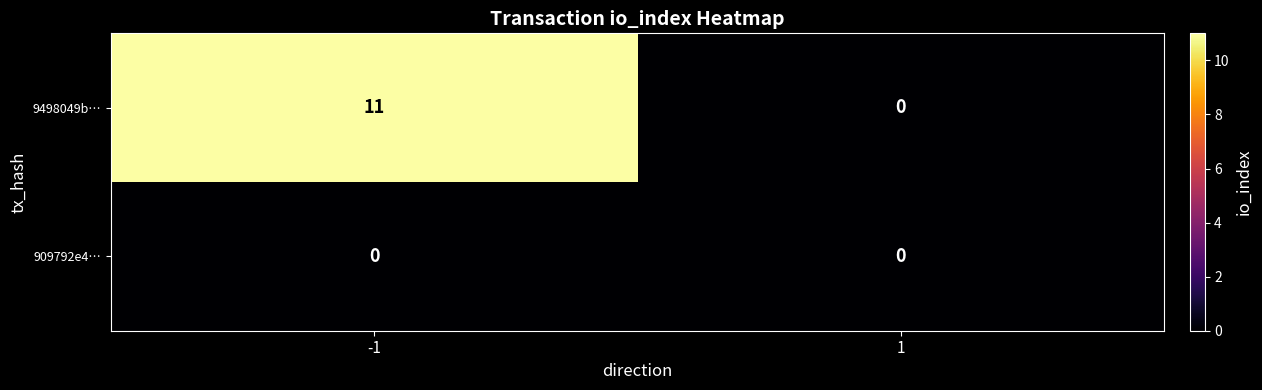

Reading left to right, transcribe all the data shown in this chart.

9498049b…: 11	0
909792e4…: 0	0